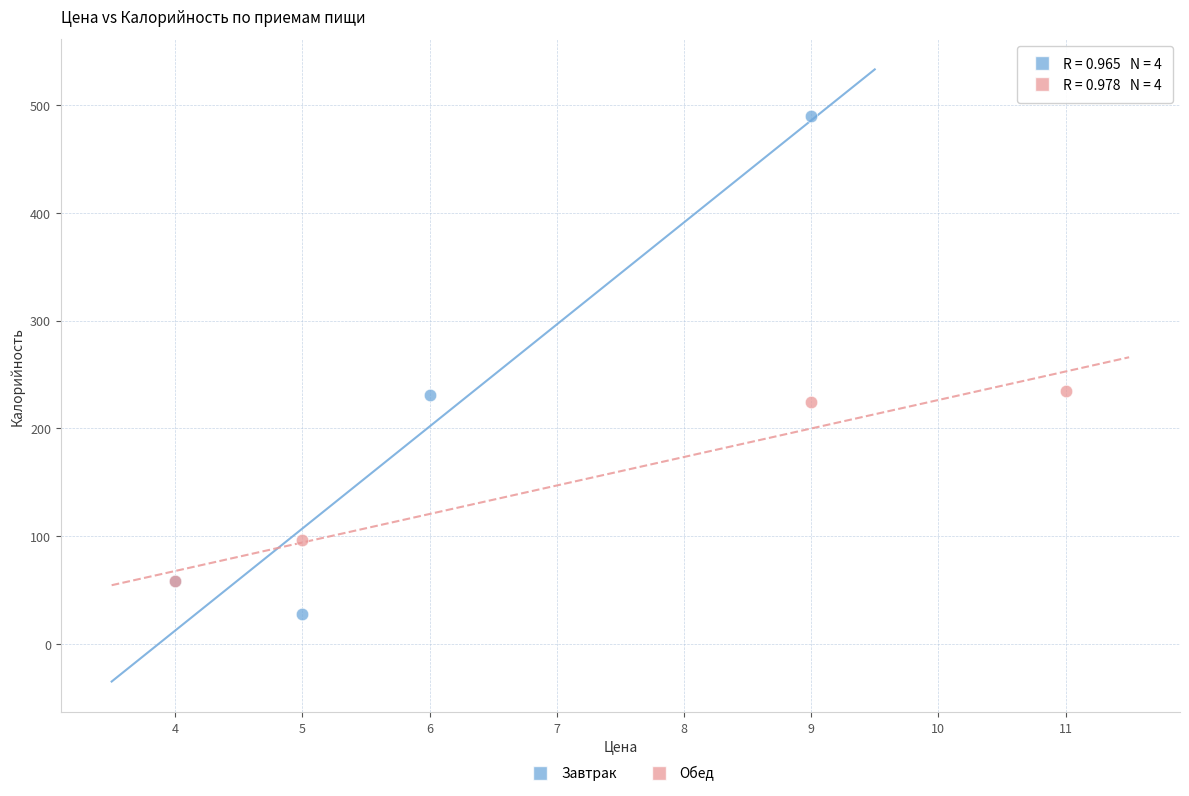

Which series has the largest Y range (max minus min)?

Завтрак